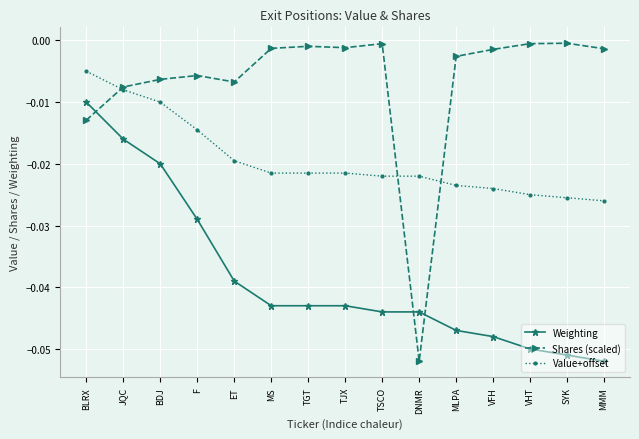

What are all the series names shown in the legend?

Weighting, Shares (scaled), Value+offset